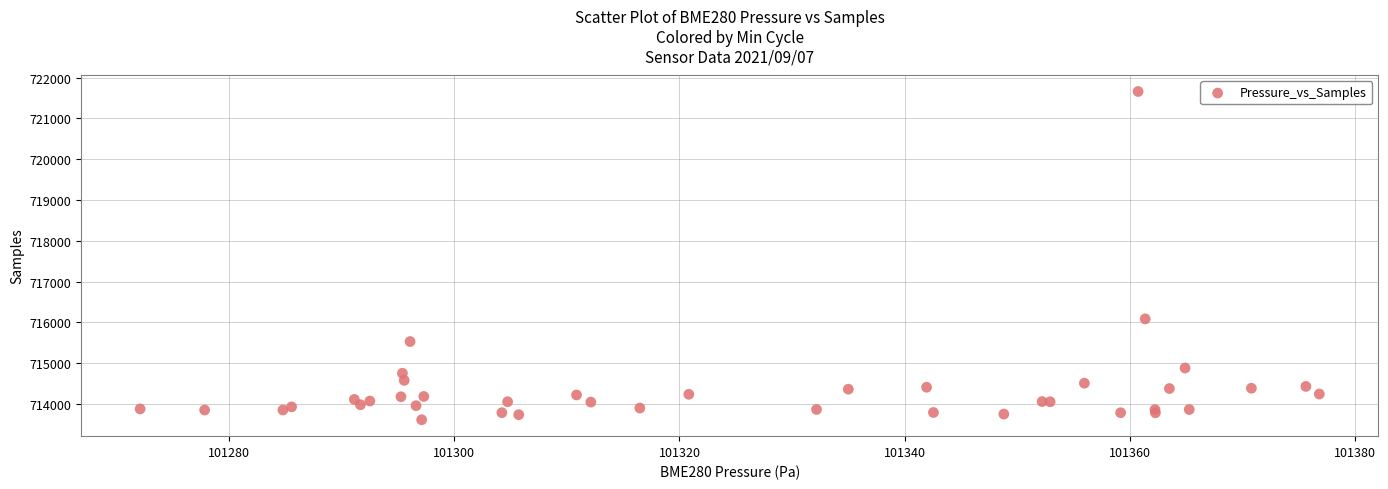

What Y value in the scatter plot is closest to 717635?

716084